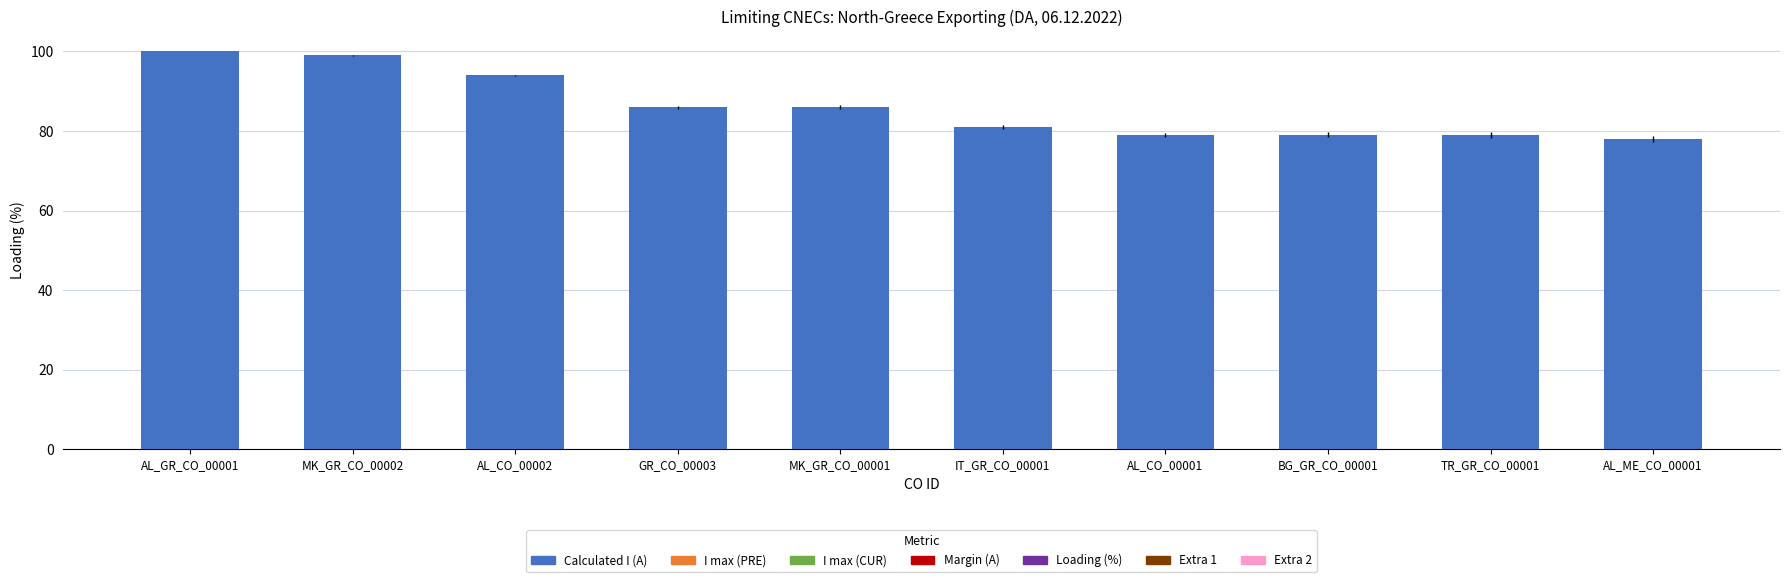

Reading right to left, what are all the values shown in this chart?

AL_ME_CO_00001=78	TR_GR_CO_00001=79	BG_GR_CO_00001=79	AL_CO_00001=79	IT_GR_CO_00001=81	MK_GR_CO_00001=86	GR_CO_00003=86	AL_CO_00002=94	MK_GR_CO_00002=99	AL_GR_CO_00001=100